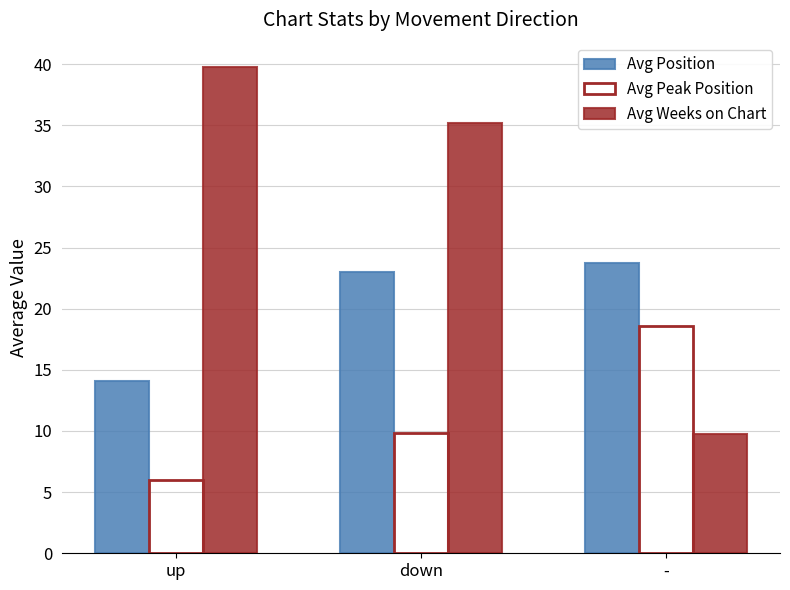

What is the sum of all Avg Peak Position values?

34.5